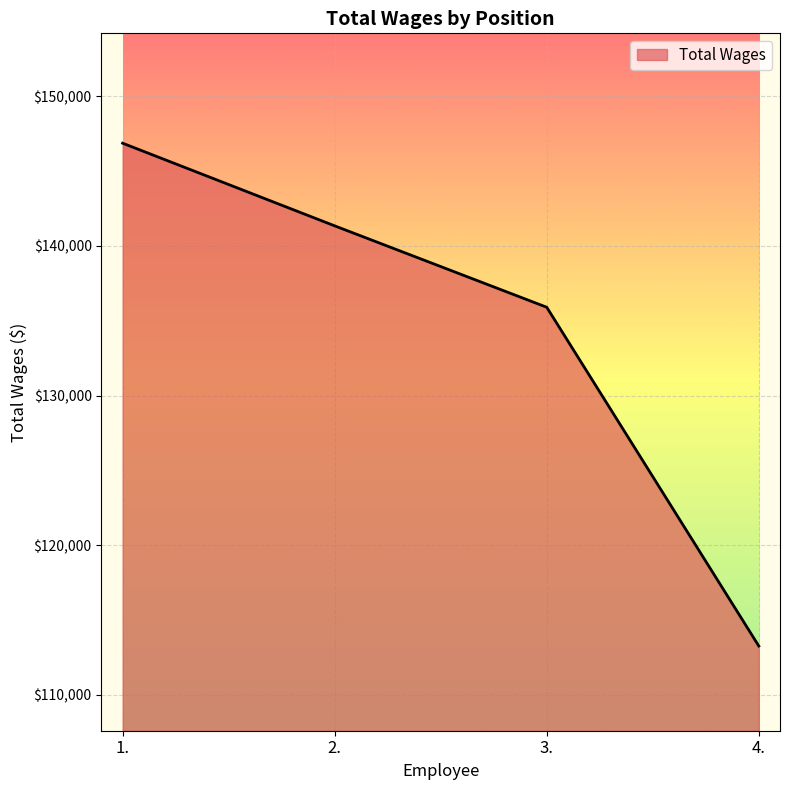

Count the number of data series in this chart.

1